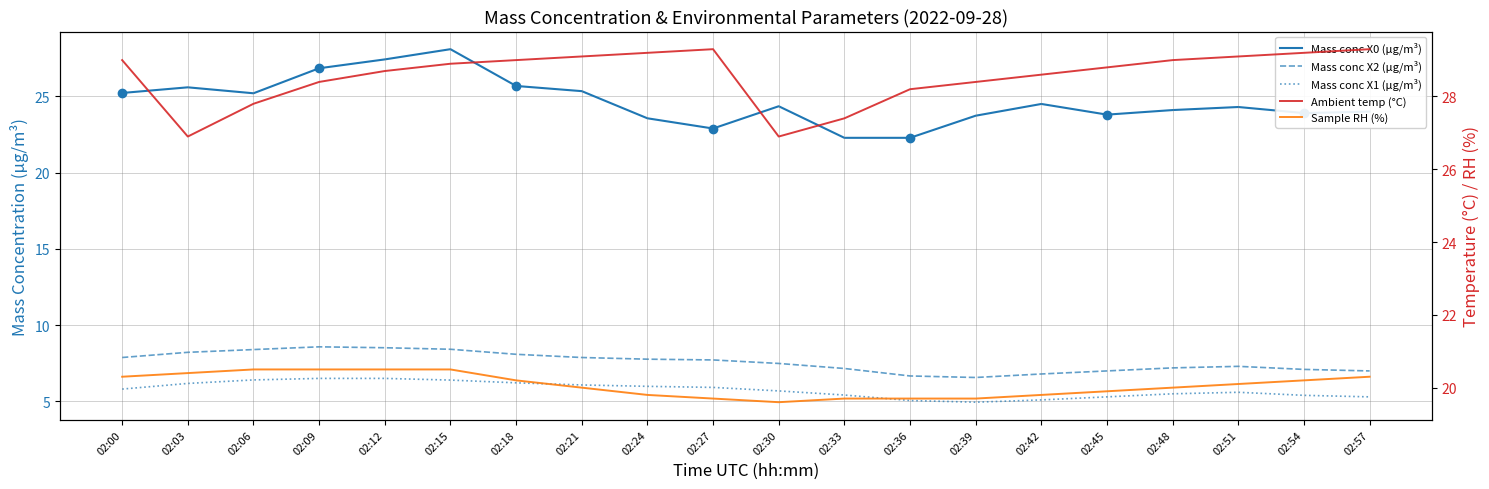

True or false: Sample RH (%) and Mass conc X0 (μg/m³) intersect in this chart.

False